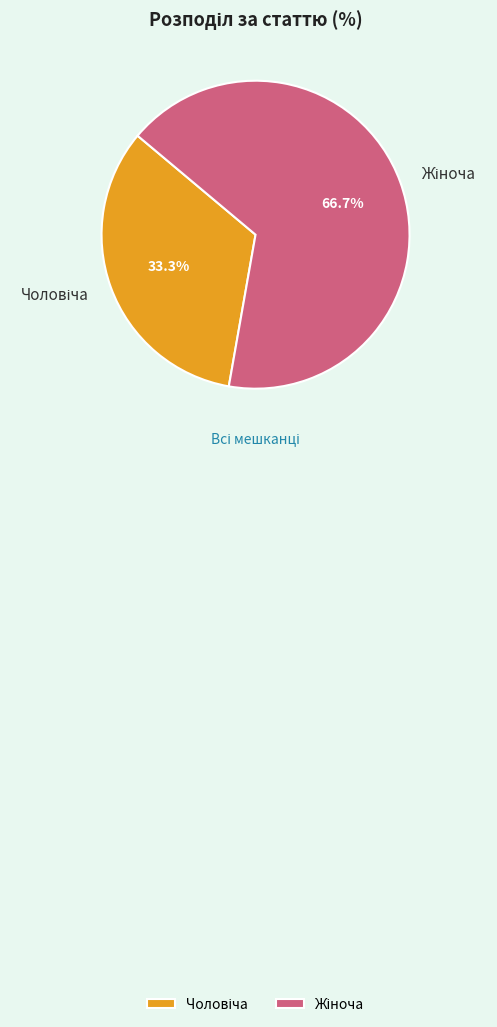

Is there any slice that represents more than half of the pie?

Yes